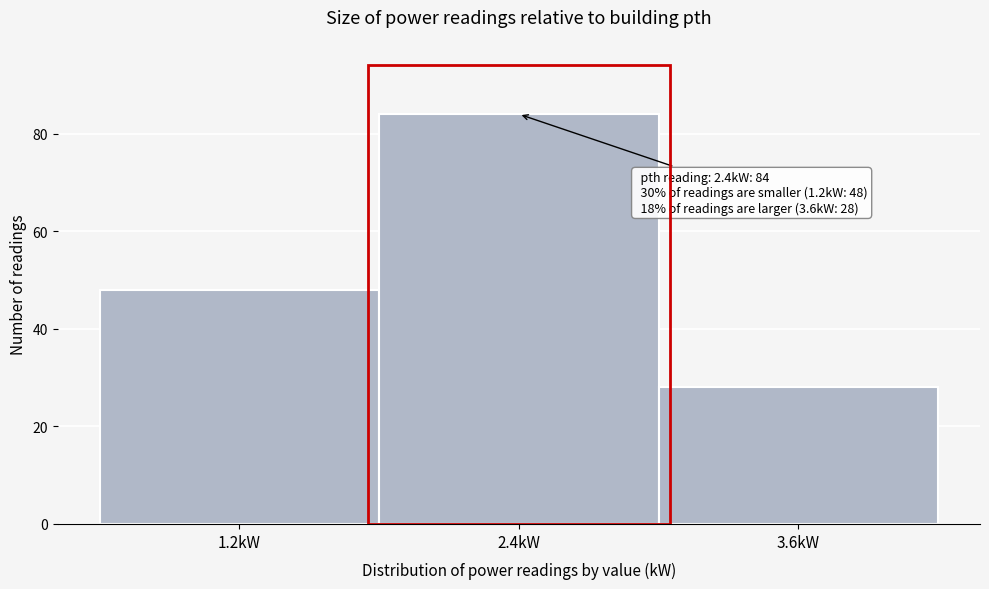

Over which range of the x-axis is the bar tallest?

1.8 to 3.0